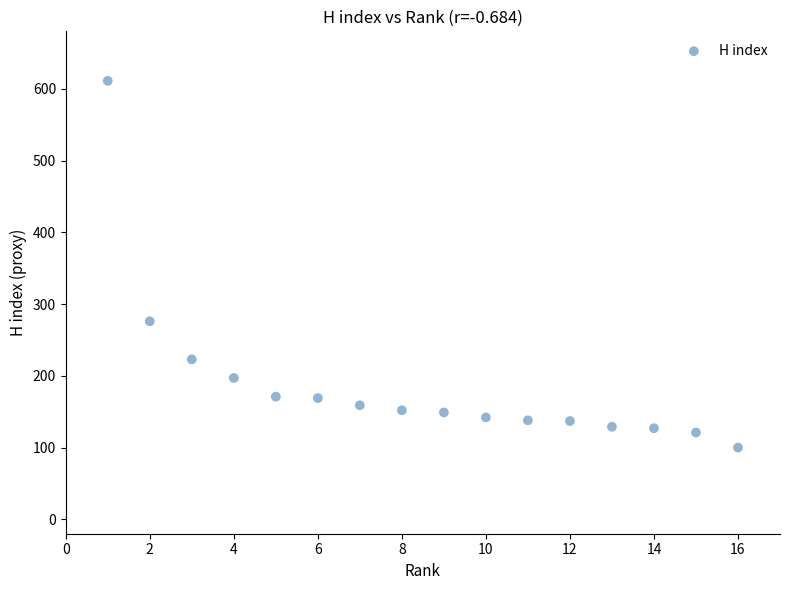

What is the range of Y values (max minus min)?

511